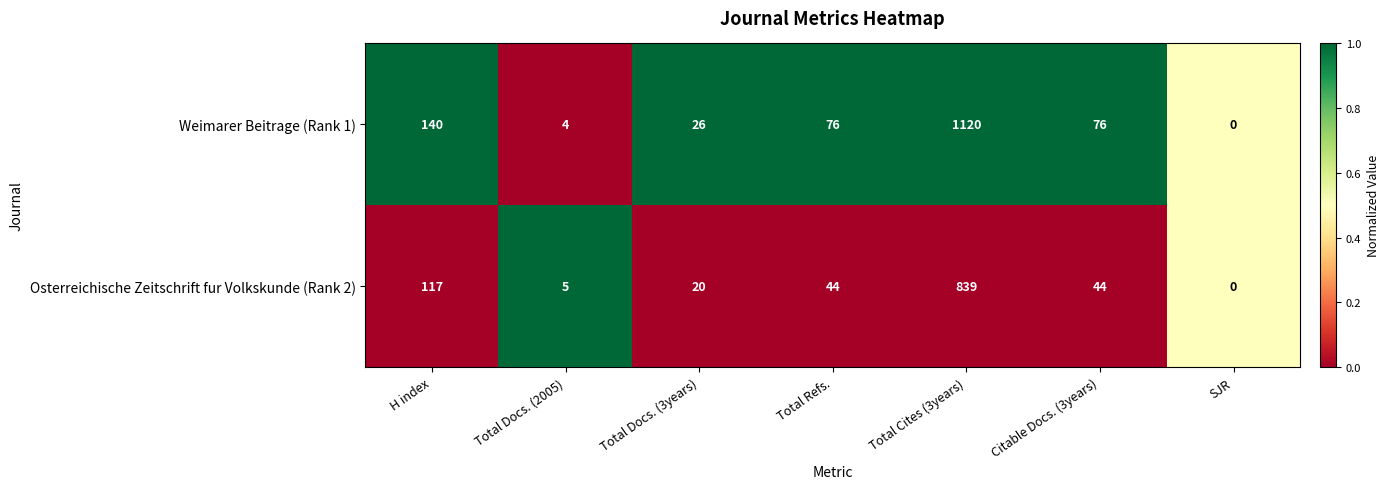

Rank the series by their average value, from lowest to highest.

Osterreichische Zeitschrift fur Volkskunde (Rank 2), Weimarer Beitrage (Rank 1)